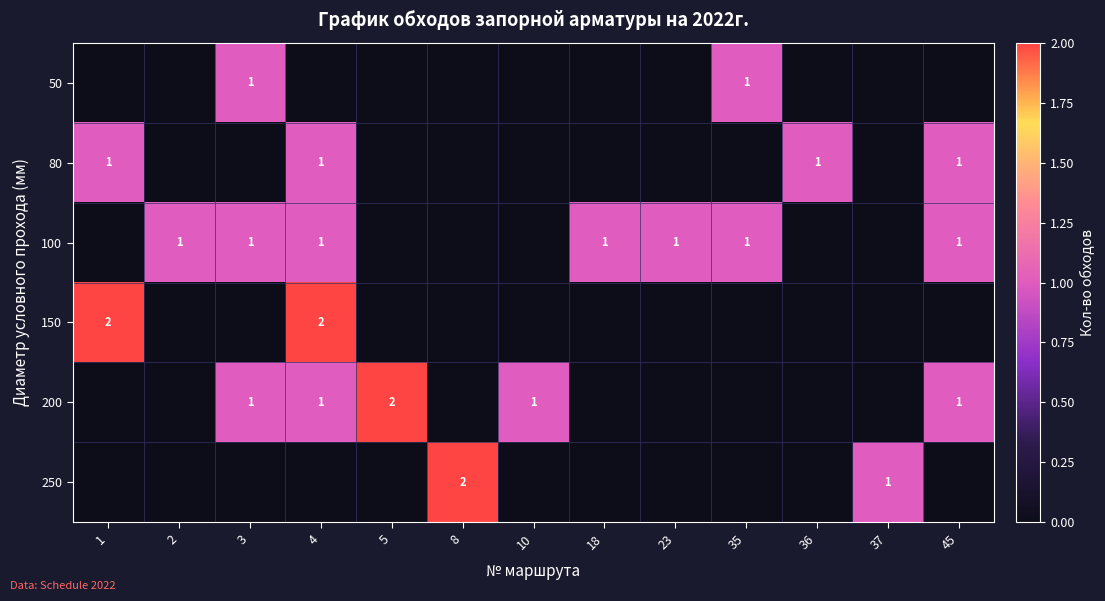

True or false: 100 has a value of 1 at 35.

True